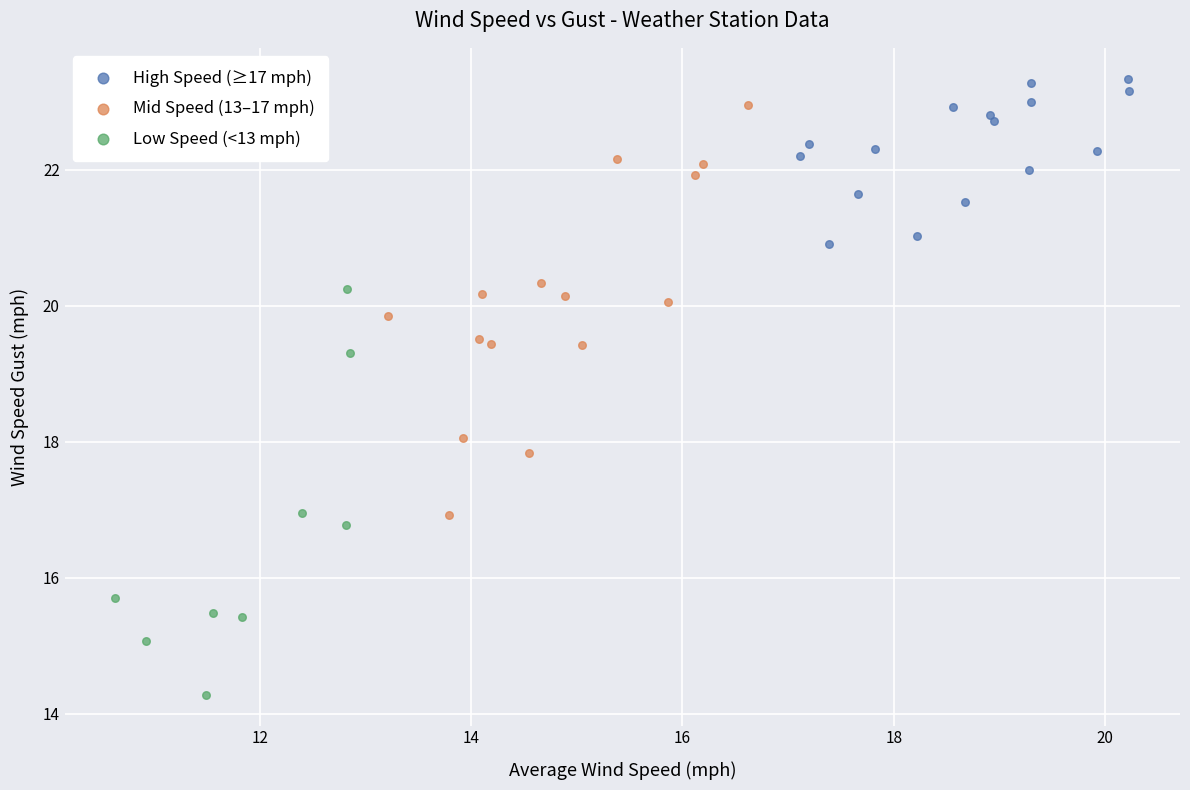

Which series reaches the minimum Y coordinate?

Low Speed (<13 mph)